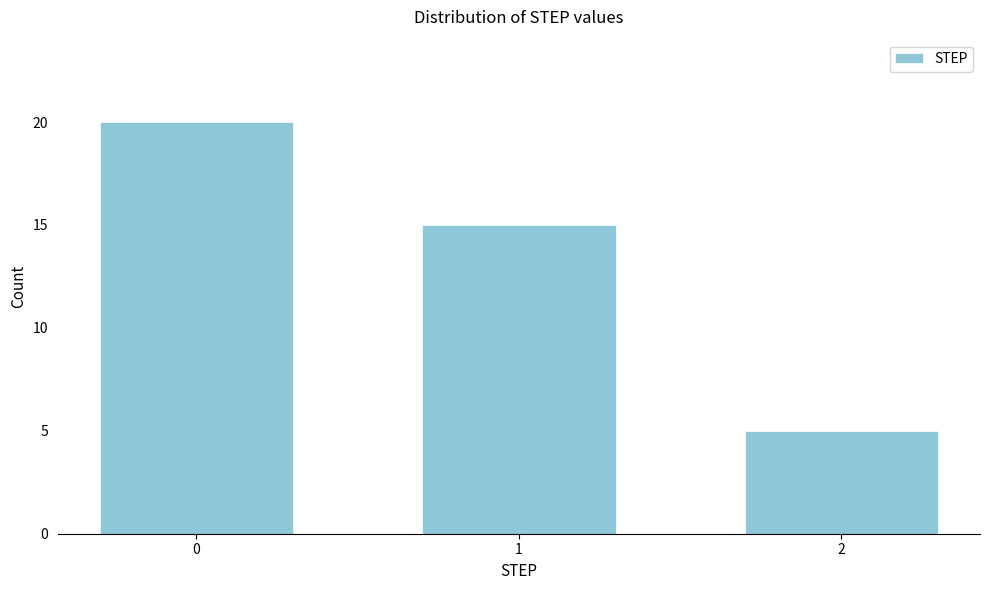

Reading left to right, transcribe all the data shown in this chart.

0=20	1=15	2=5